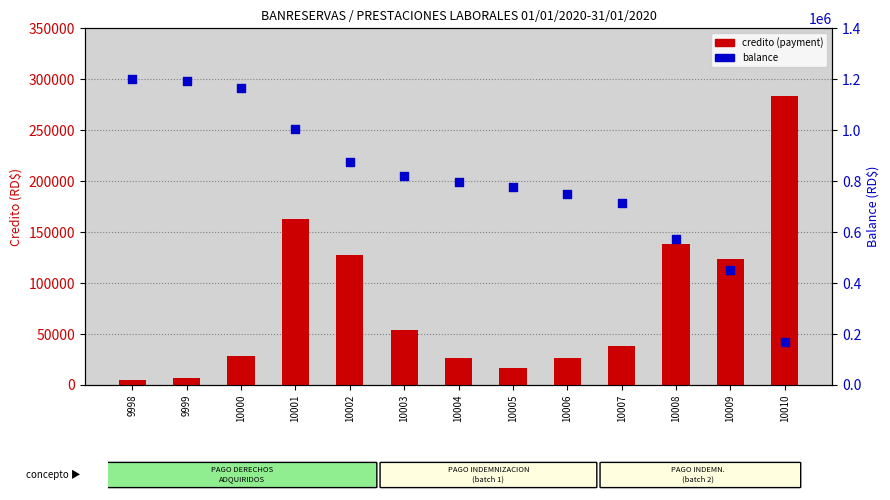

Which series has the largest total across all categories?

balance